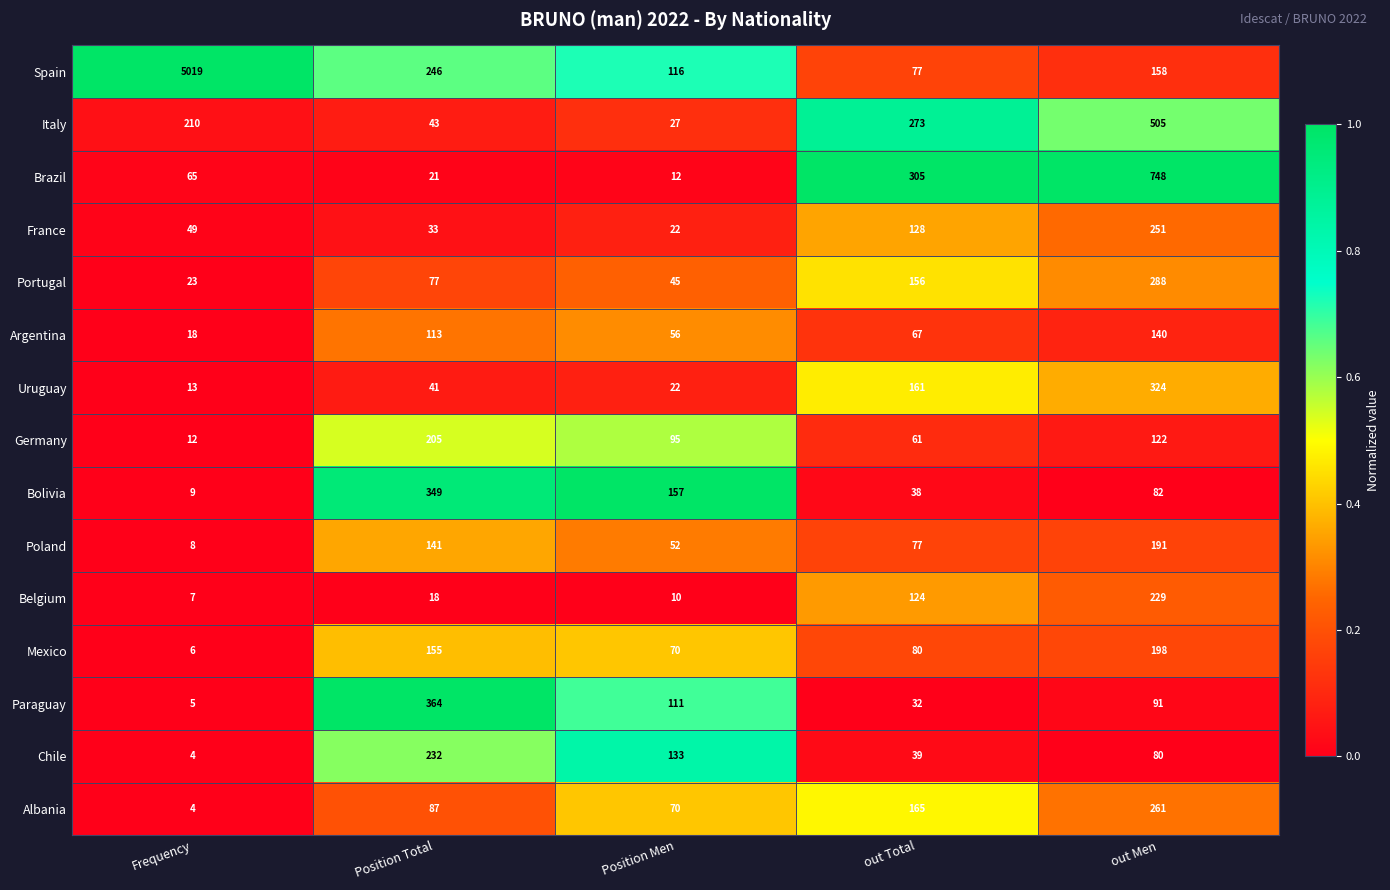

The Uruguay series shows 18 at Frequency. True or false?

False